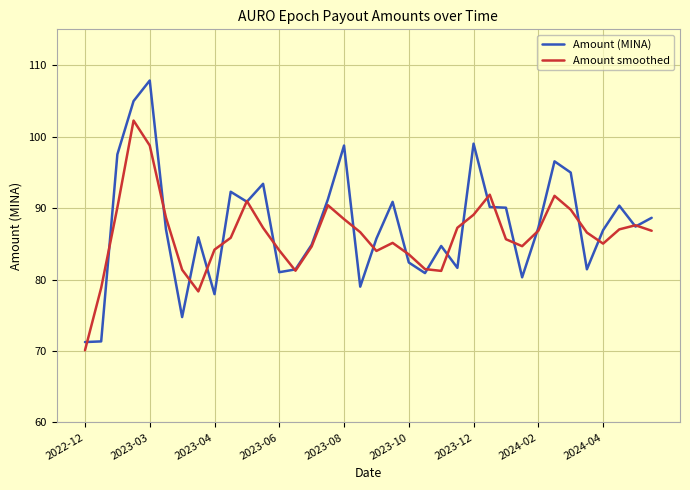

How many lines are shown in the chart?

2